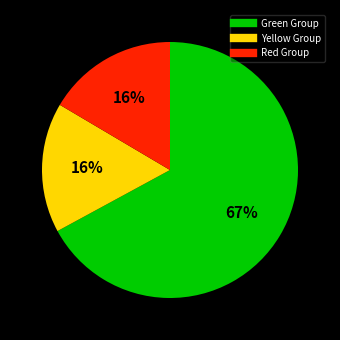

Does any single category account for the majority?

Yes